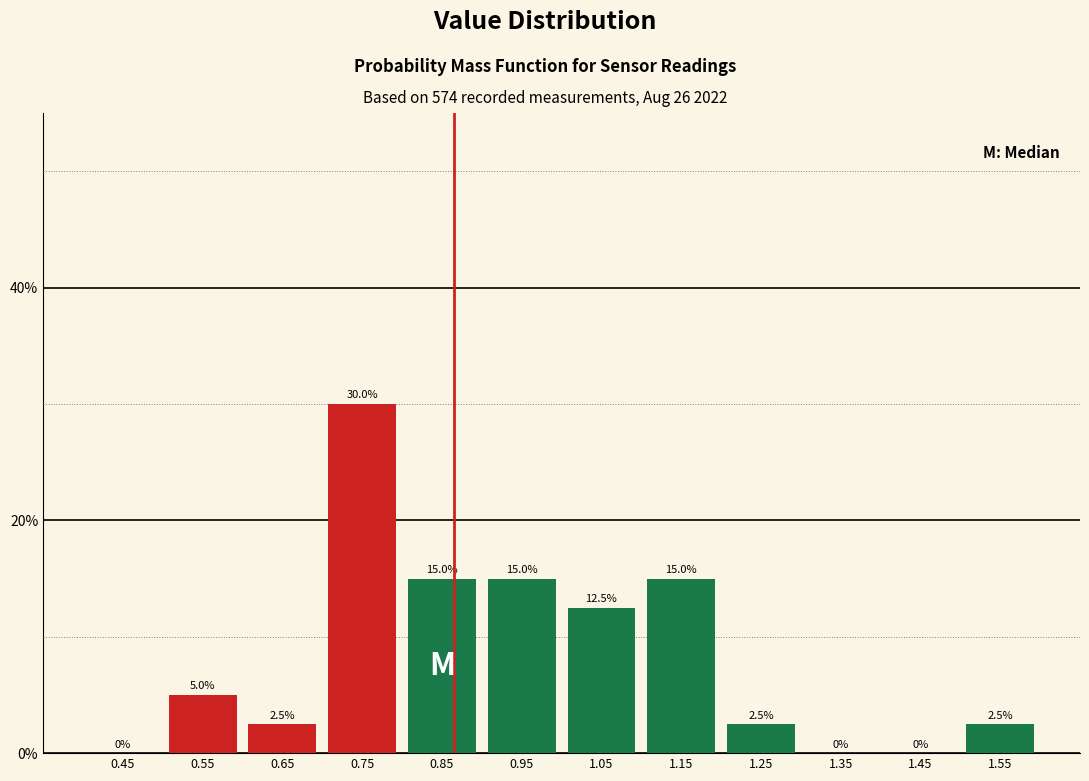

What is the height of the bar covering 0.6 to 0.7 on the x-axis?

2.5